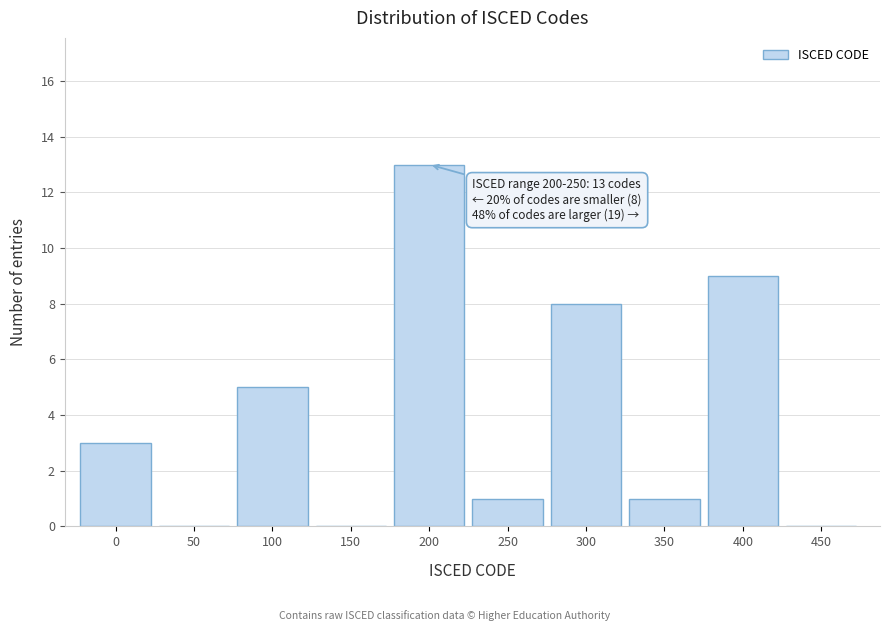

Reading left to right, transcribe all the data shown in this chart.

0=3	50=0	100=5	150=0	200=13	250=1	300=8	350=1	400=9	450=0